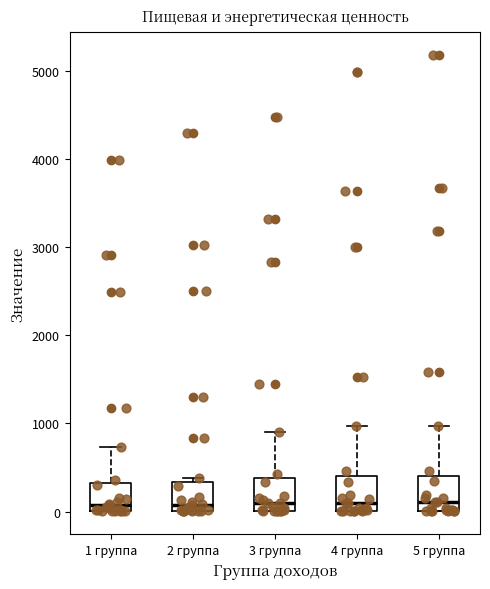

Reading left to right, transcribe this box plot: for each box, give where its median line is, the range the box spans, and where its two whiskers end, as read against the y-axis. The values are not printed on the chart, so give them approximately, as read against the axis.

1 группа: median 100, box 0 to 300, whiskers 0 to 700
2 группа: median 100, box 0 to 300, whiskers 0 to 400
3 группа: median 100, box 0 to 400, whiskers 0 to 900
4 группа: median 100, box 0 to 400, whiskers 0 to 1000
5 группа: median 100, box 0 to 400, whiskers 0 to 1000